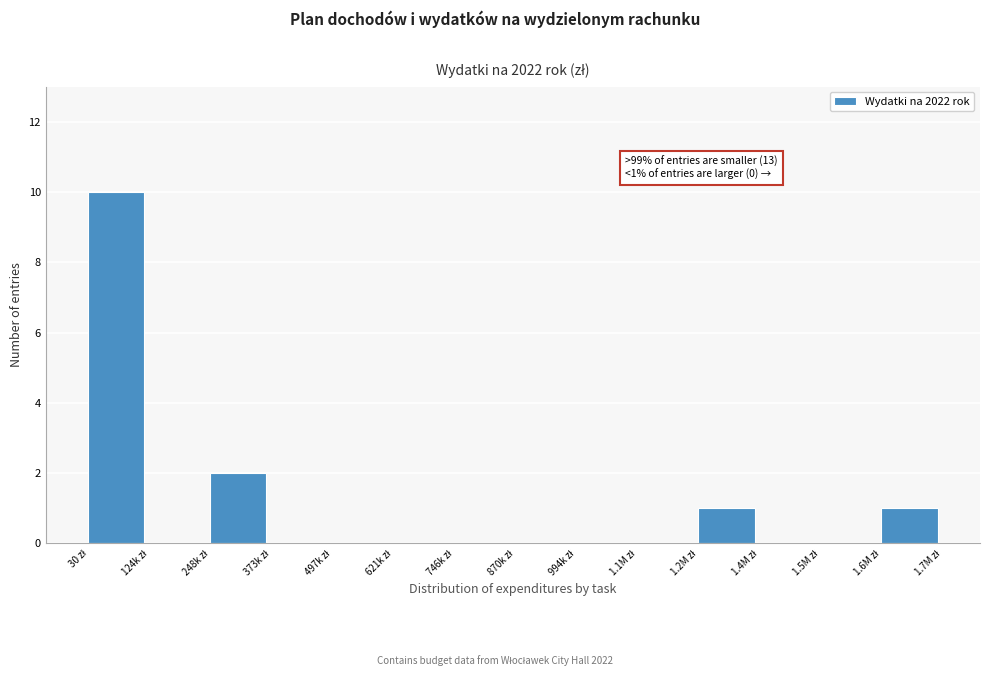

What is the greatest value displayed?

10